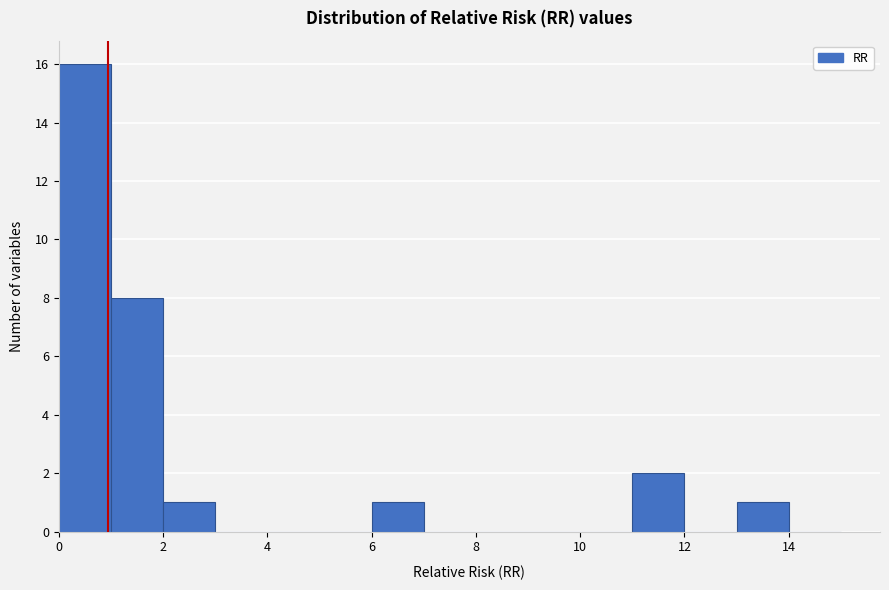

Reading left to right, transcribe this chart: for each bar, give the range it covers on the x-axis and its height. The values are not printed on the chart, so give them approximately, as read against the axis.

0 to 1: 16
1 to 2: 8
2 to 3: 1
3 to 4: 0
4 to 5: 0
5 to 6: 0
6 to 7: 1
7 to 8: 0
8 to 9: 0
9 to 10: 0
10 to 11: 0
11 to 12: 2
12 to 13: 0
13 to 14: 1
14 to 15: 0